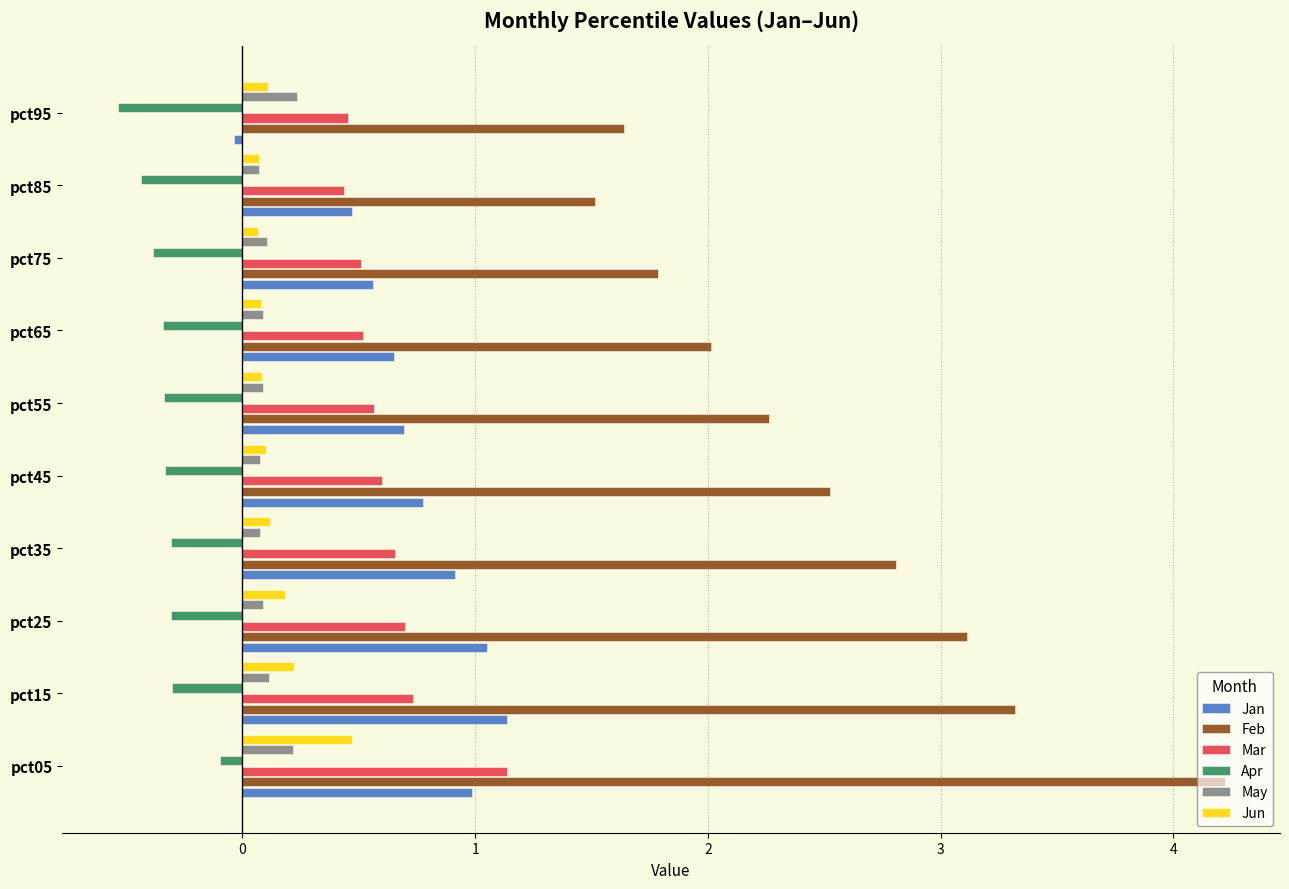

List the labels in order of Feb value, largest first.

pct05, pct15, pct25, pct35, pct45, pct55, pct65, pct75, pct95, pct85